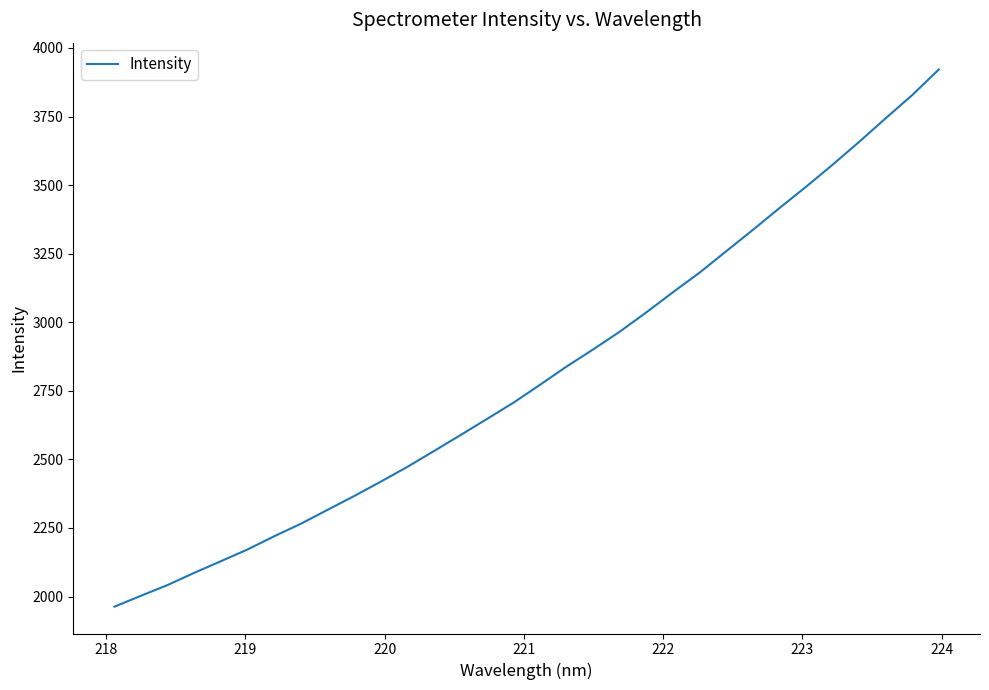

What is the smallest value displayed?

1963.2